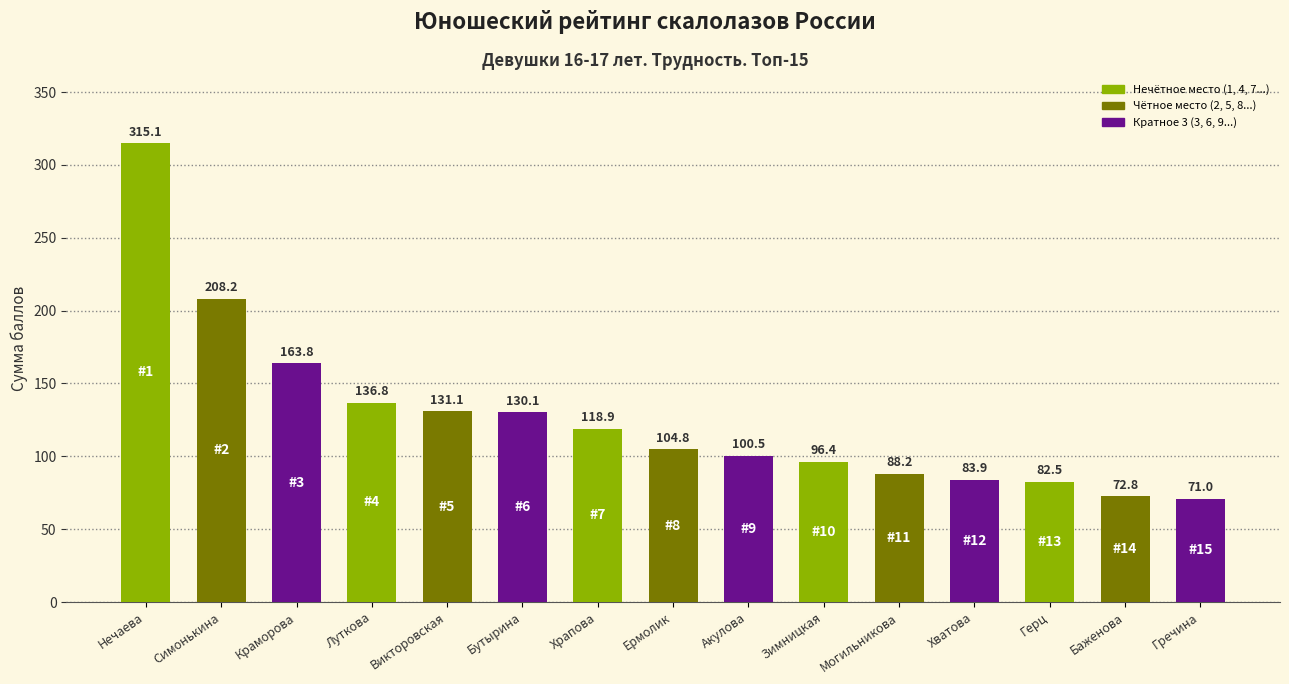

At which category does the chart reach its minimum across all series?

Гречина